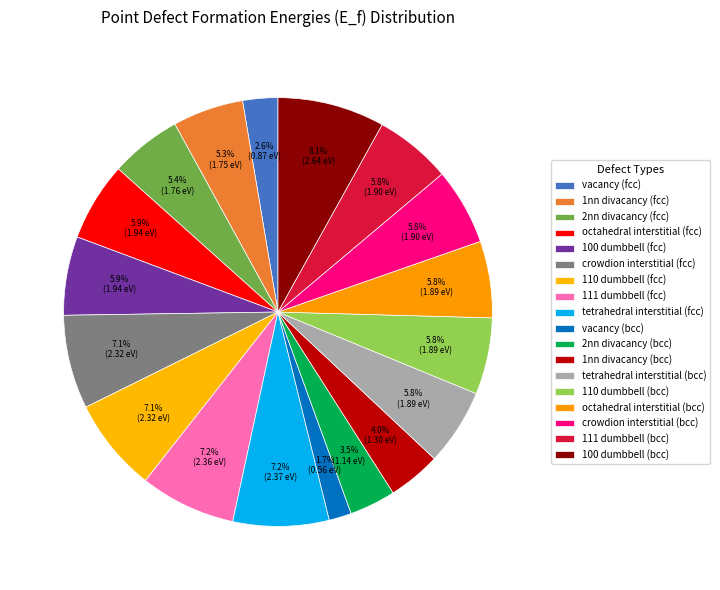

How many segments does this pie chart have?

18